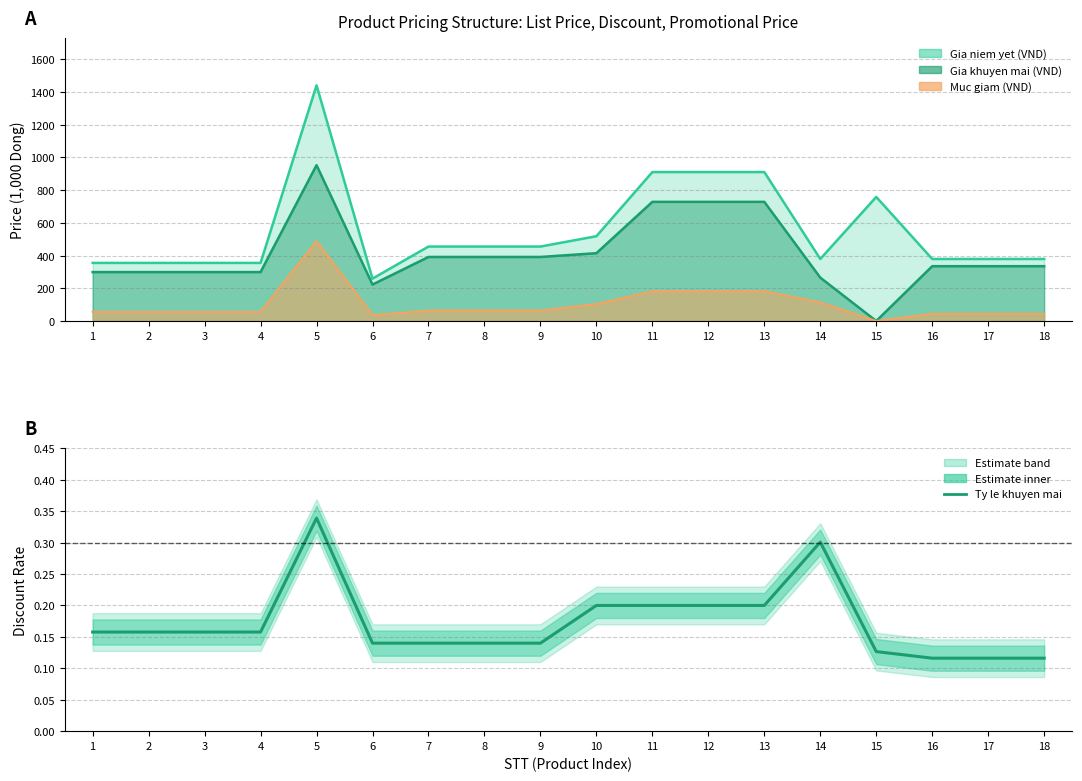

Rank the categories by value from highest to lowest.

5, 14, 10, 11, 12, 13, 1, 2, 3, 4, 6, 7, 8, 9, 15, 16, 17, 18